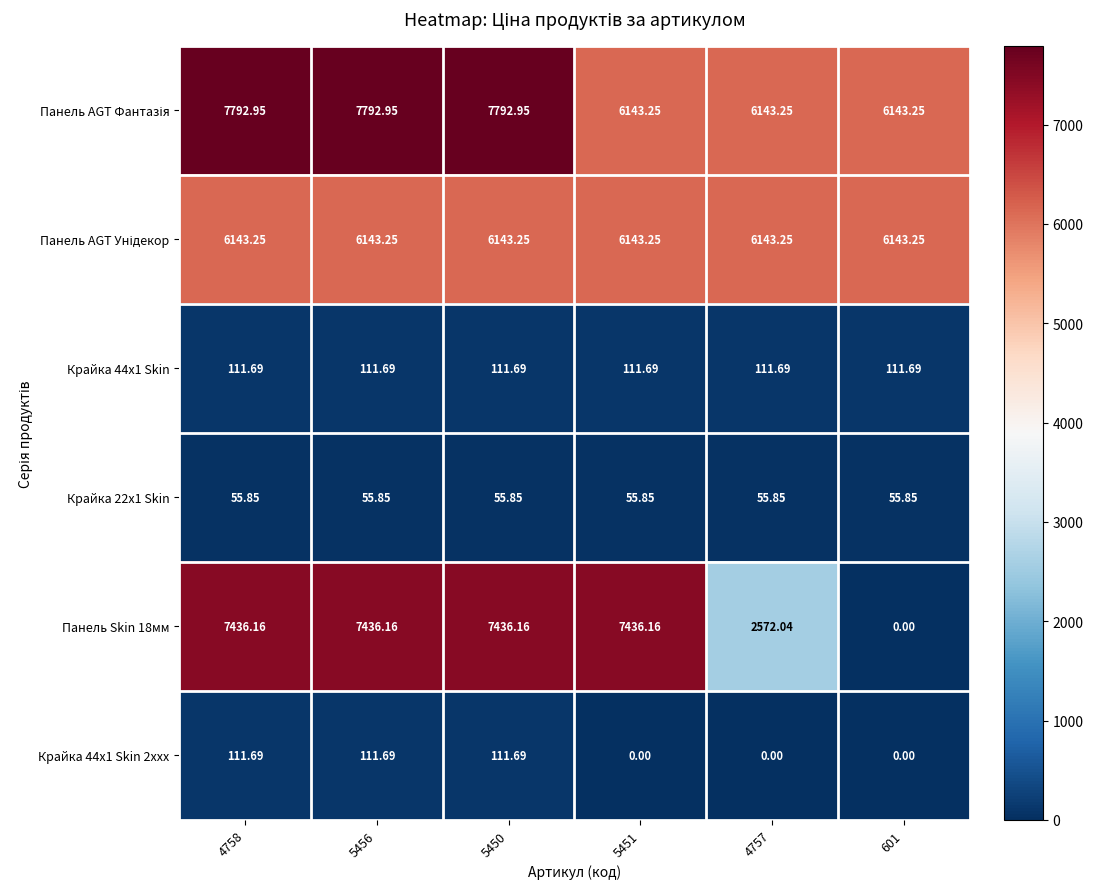

Is the value of Панель Skin 18мм at 5456 greater than the value of Крайка 44x1 Skin 2xxx at 601?

Yes